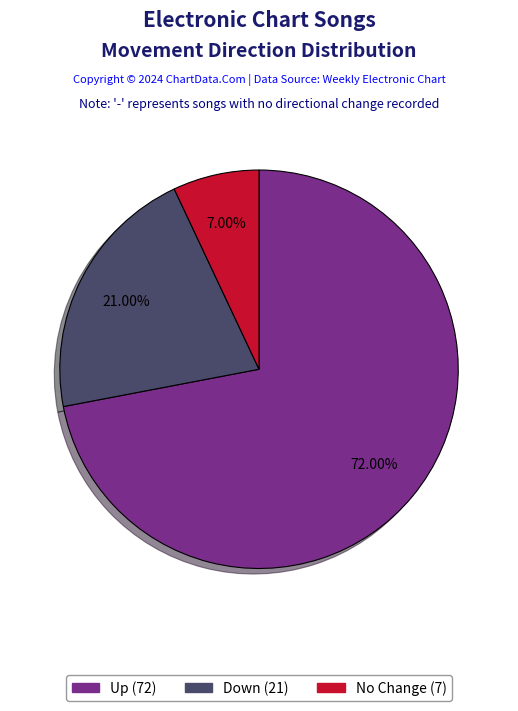

Does any single category account for the majority?

Yes